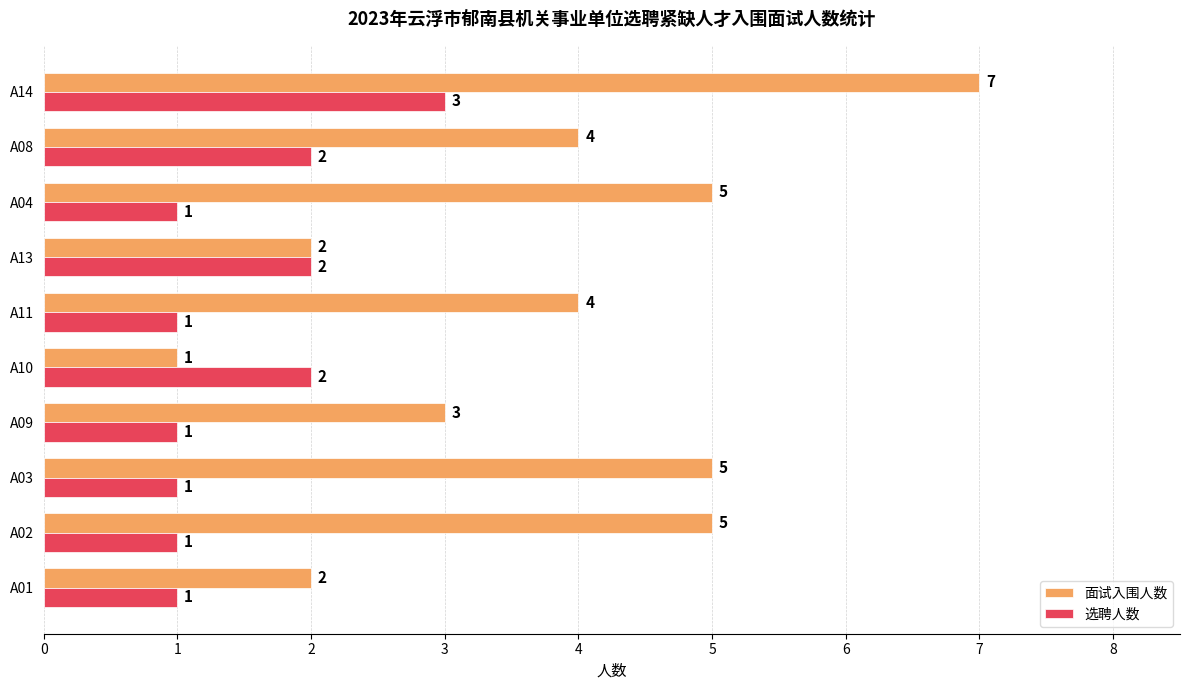

Which series has the largest range (max minus min)?

面试入围人数